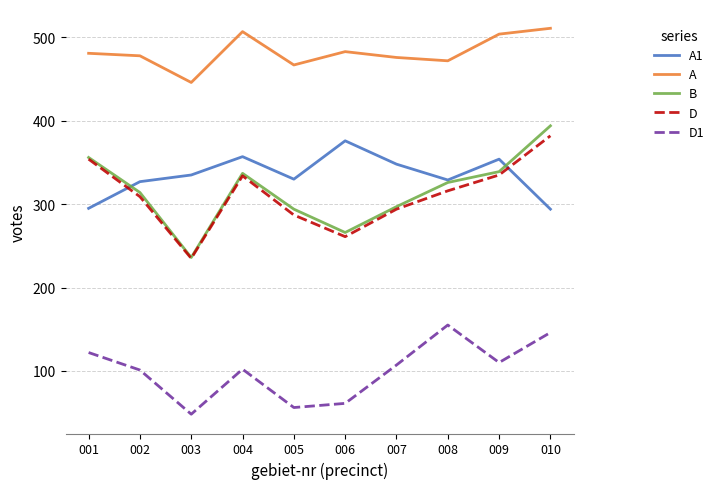

Is it true that D1 equals 101 at 002?

True